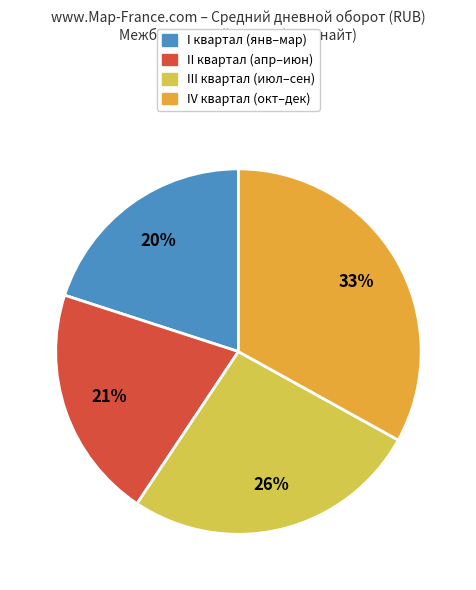

To the nearest percent, what is the difference between the largest and smallest slice percentages?

13%